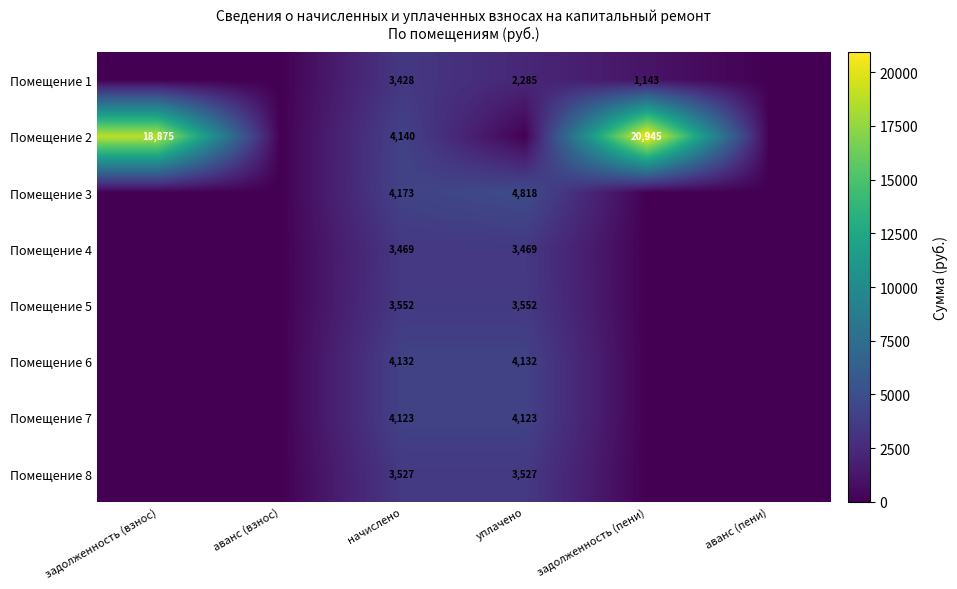

True or false: Помещение 8 has a value of 6213 at начислено.

False